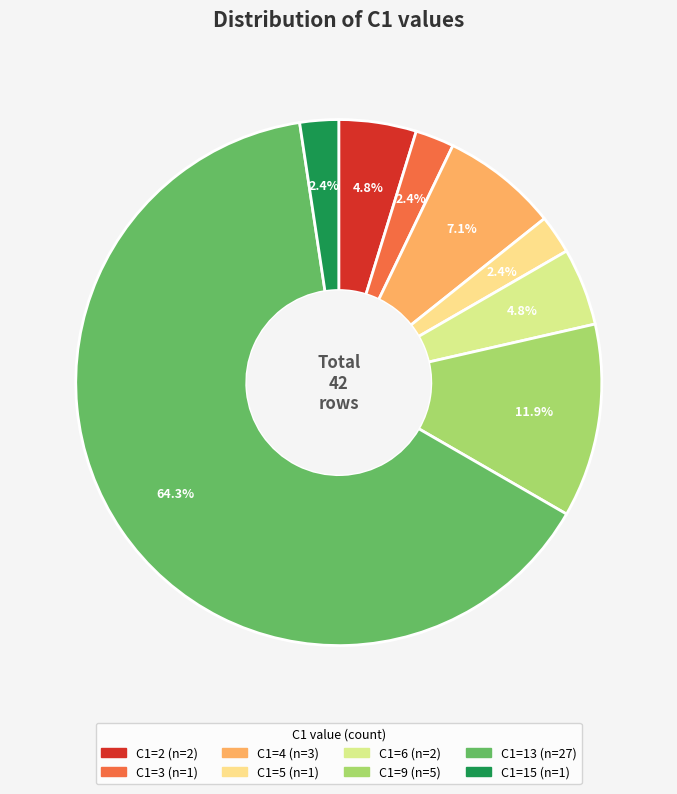

Which category has the smallest portion of the pie?

3